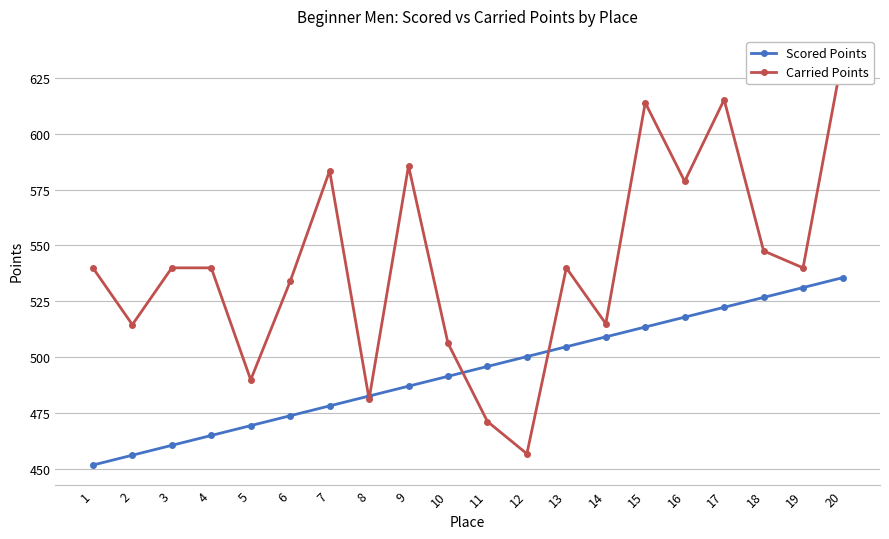

At which category does the chart reach its minimum across all series?

1